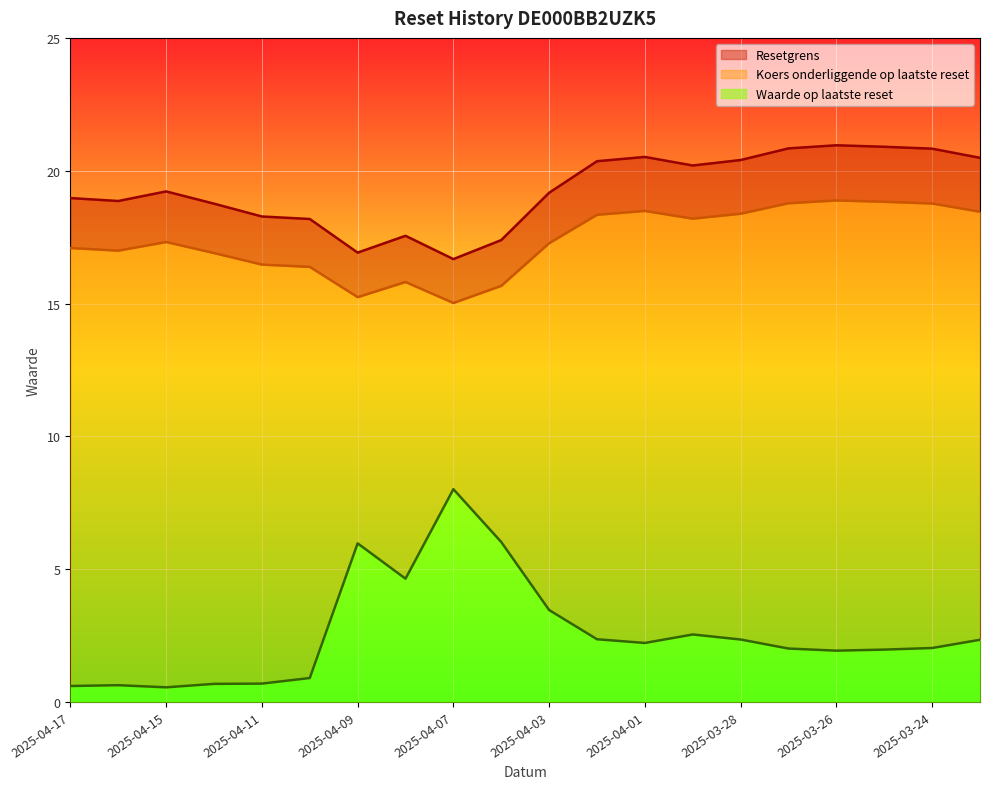

Reading left to right, extract all data points from this chart.

Waarde op laatste reset: 2025-04-17=0.6	2025-04-16=0.6	2025-04-15=0.6	2025-04-14=0.7	2025-04-11=0.7	2025-04-10=0.9	2025-04-09=6.0	2025-04-08=4.6	2025-04-07=8.0	2025-04-04=6.0	2025-04-03=3.5	2025-04-02=2.4	2025-04-01=2.2	2025-03-31=2.5	2025-03-28=2.4	2025-03-27=2.0	2025-03-26=1.9	2025-03-25=2.0	2025-03-24=2.0	2025-03-21=2.3
Koers onderliggende op laatste reset: 2025-04-17=17.1	2025-04-16=17.0	2025-04-15=17.3	2025-04-14=16.9	2025-04-11=16.5	2025-04-10=16.4	2025-04-09=15.2	2025-04-08=15.8	2025-04-07=15.0	2025-04-04=15.7	2025-04-03=17.3	2025-04-02=18.3	2025-04-01=18.5	2025-03-31=18.2	2025-03-28=18.4	2025-03-27=18.8	2025-03-26=18.9	2025-03-25=18.8	2025-03-24=18.8	2025-03-21=18.5
Resetgrens: 2025-04-17=19.0	2025-04-16=18.9	2025-04-15=19.2	2025-04-14=18.8	2025-04-11=18.3	2025-04-10=18.2	2025-04-09=16.9	2025-04-08=17.5	2025-04-07=16.7	2025-04-04=17.4	2025-04-03=19.2	2025-04-02=20.4	2025-04-01=20.5	2025-03-31=20.2	2025-03-28=20.4	2025-03-27=20.8	2025-03-26=21.0	2025-03-25=20.9	2025-03-24=20.8	2025-03-21=20.5